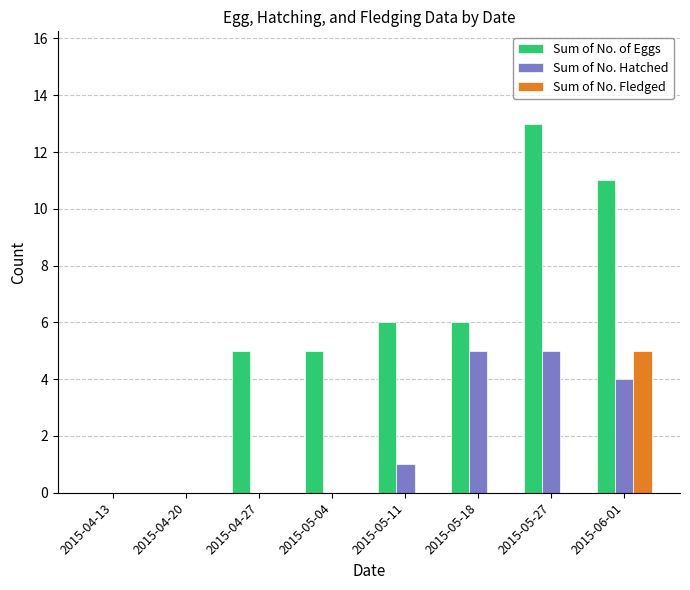

Which series changed the most between 2015-05-27 and 2015-06-01?

Sum of No. Fledged